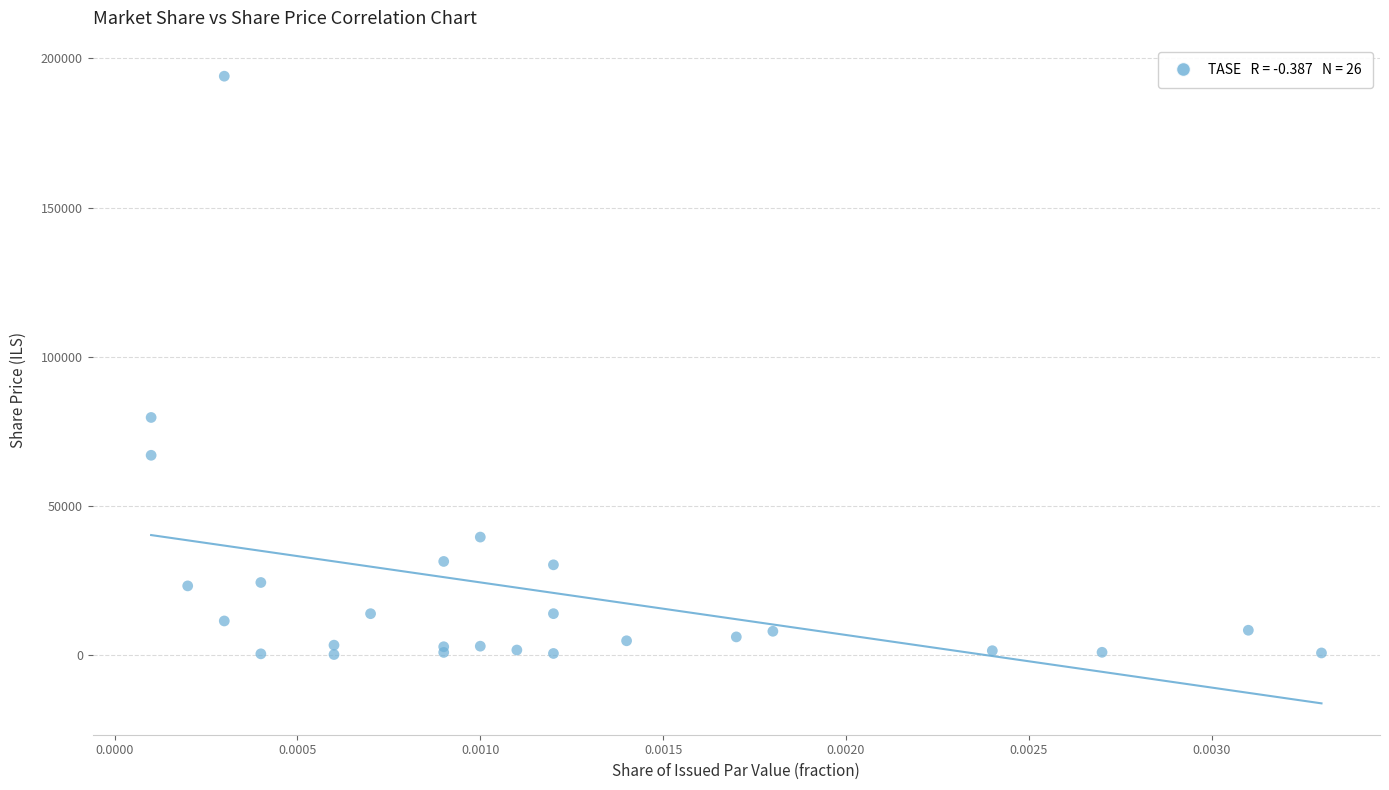

What Y value in the scatter plot is closest to 97176?

79720.0